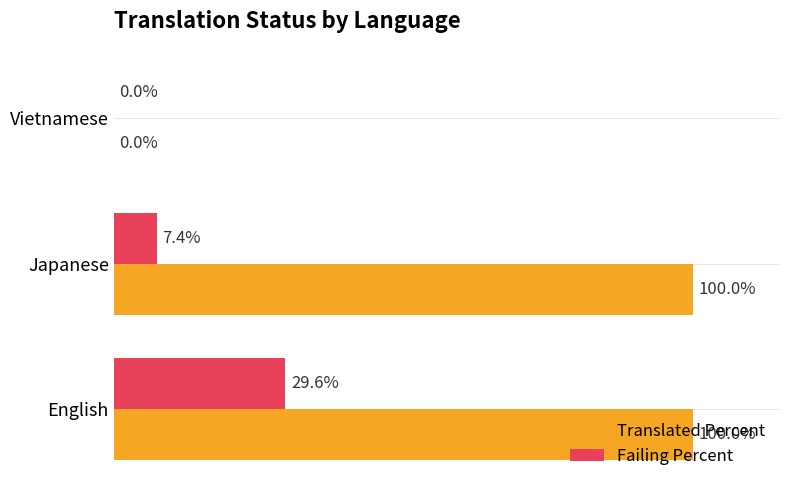

At which label is Failing Percent closest to 14?

Japanese